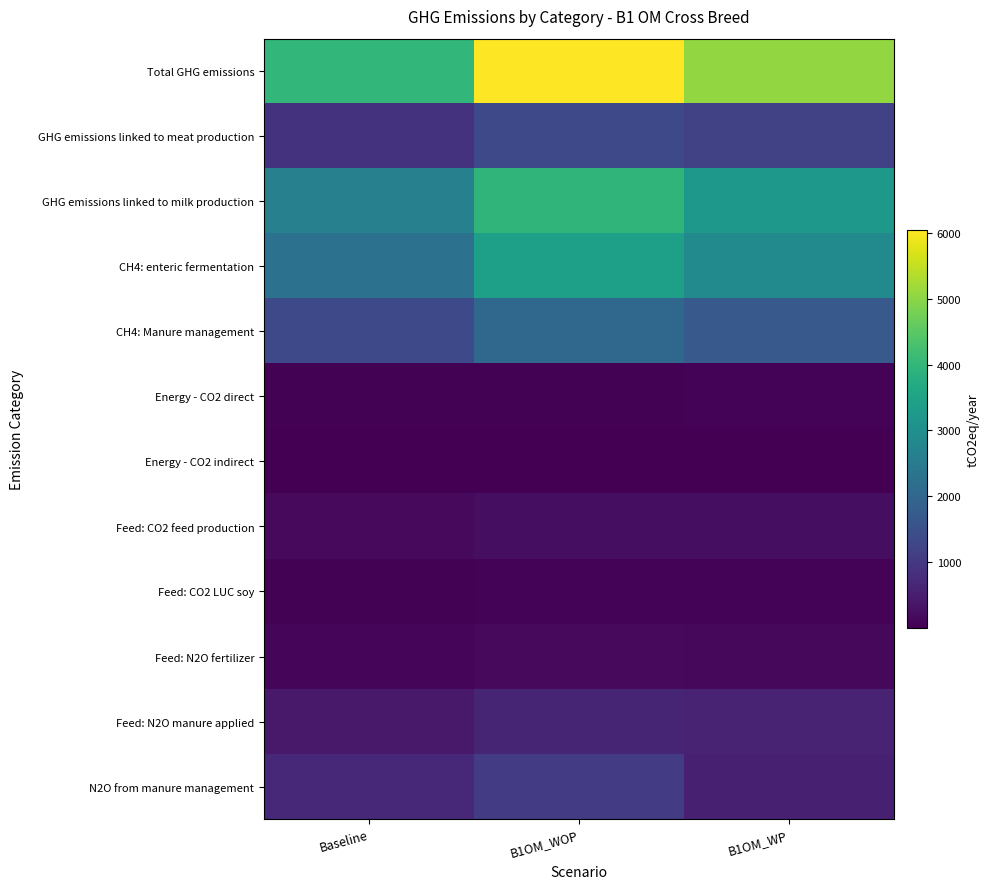

Which series has the largest total across all categories?

Total GHG emissions